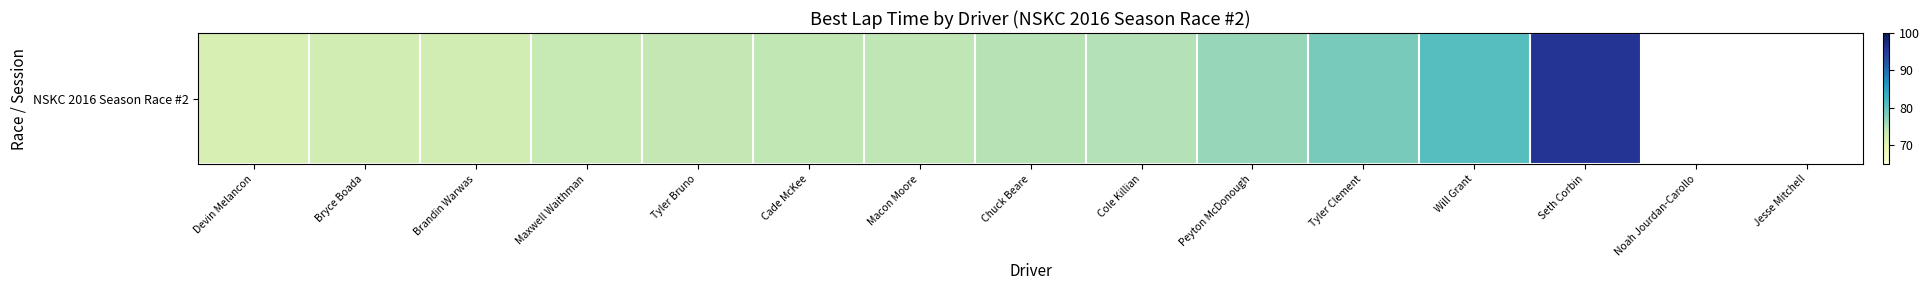

Between Devin Melancon and Cole Killian, which is larger?

Cole Killian